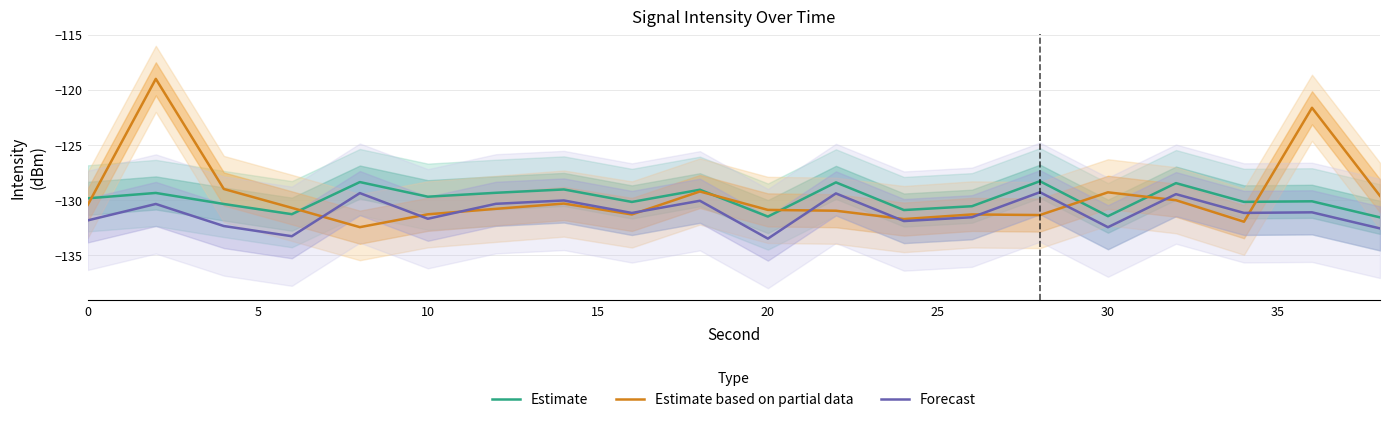

What is the highest value of the Estimate based on partial data series?

-119.0